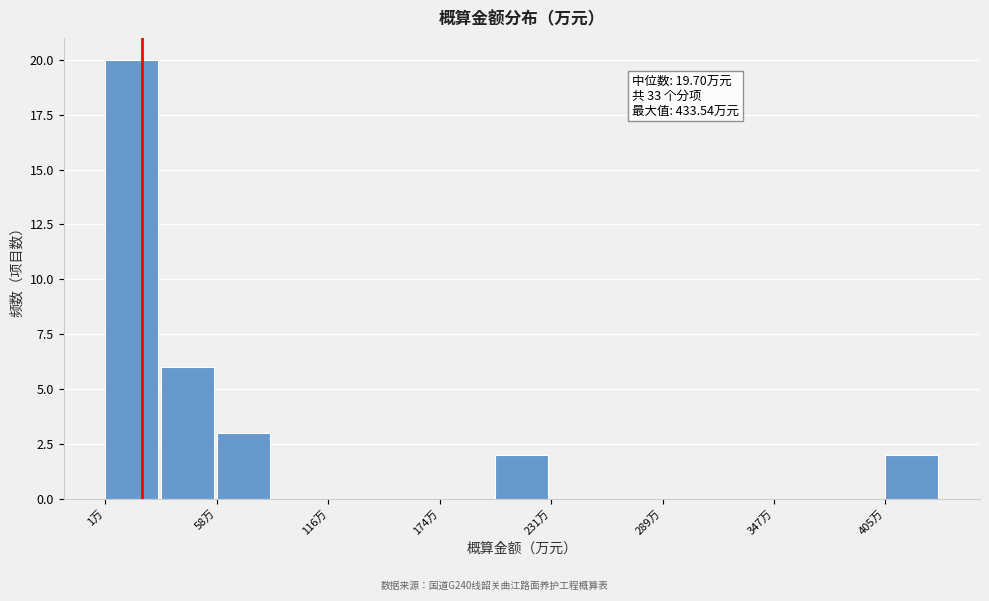

Read against the x-axis, roughly where is the centre of the tallest bar?

10